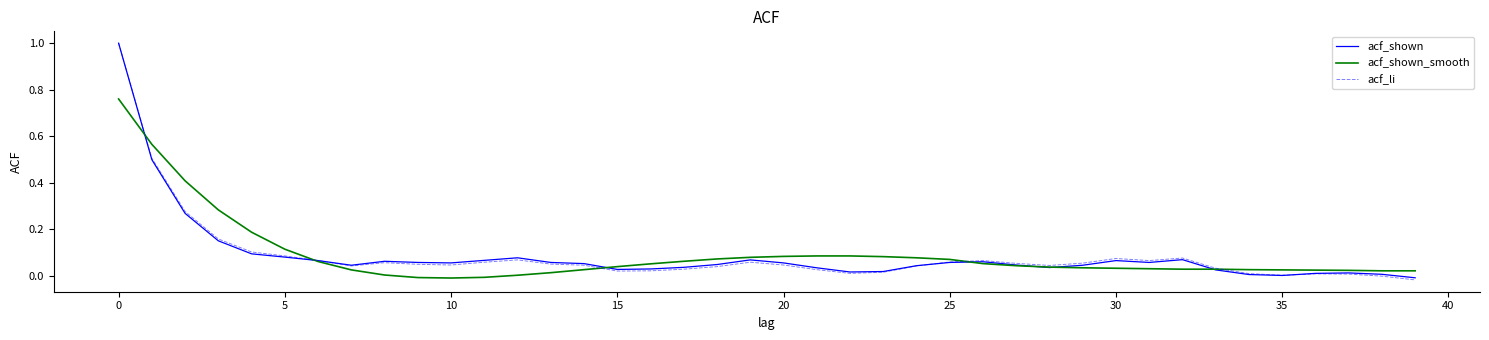

What is the greatest value displayed?

1.0